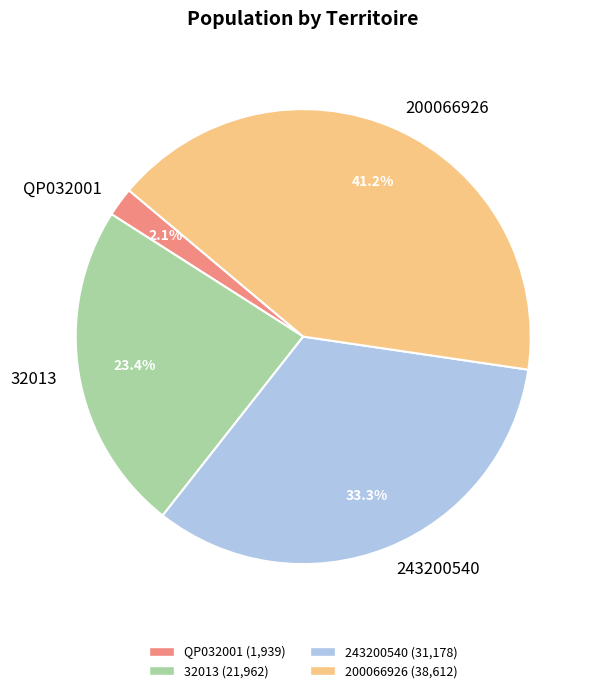

Is it true that 200066926 is 41% of the pie?

True